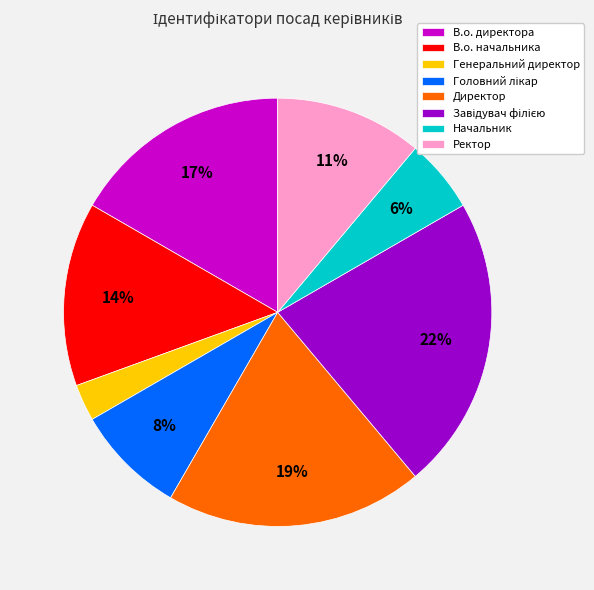

What is the smallest slice in the pie chart?

Генеральний директор